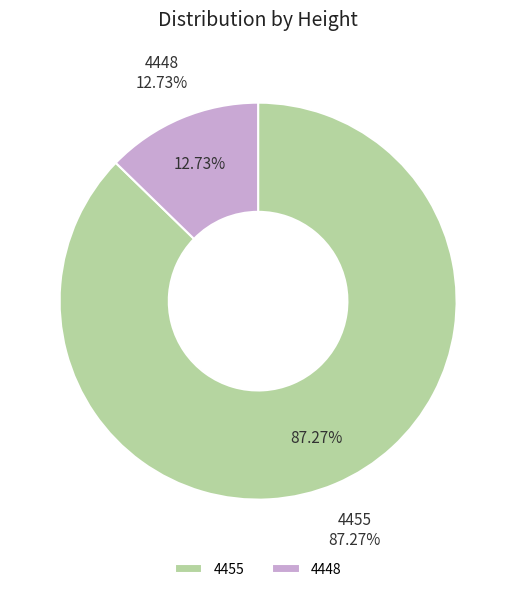

To the nearest percent, what is the difference between the 4455 and 4448 slice percentages?

75%